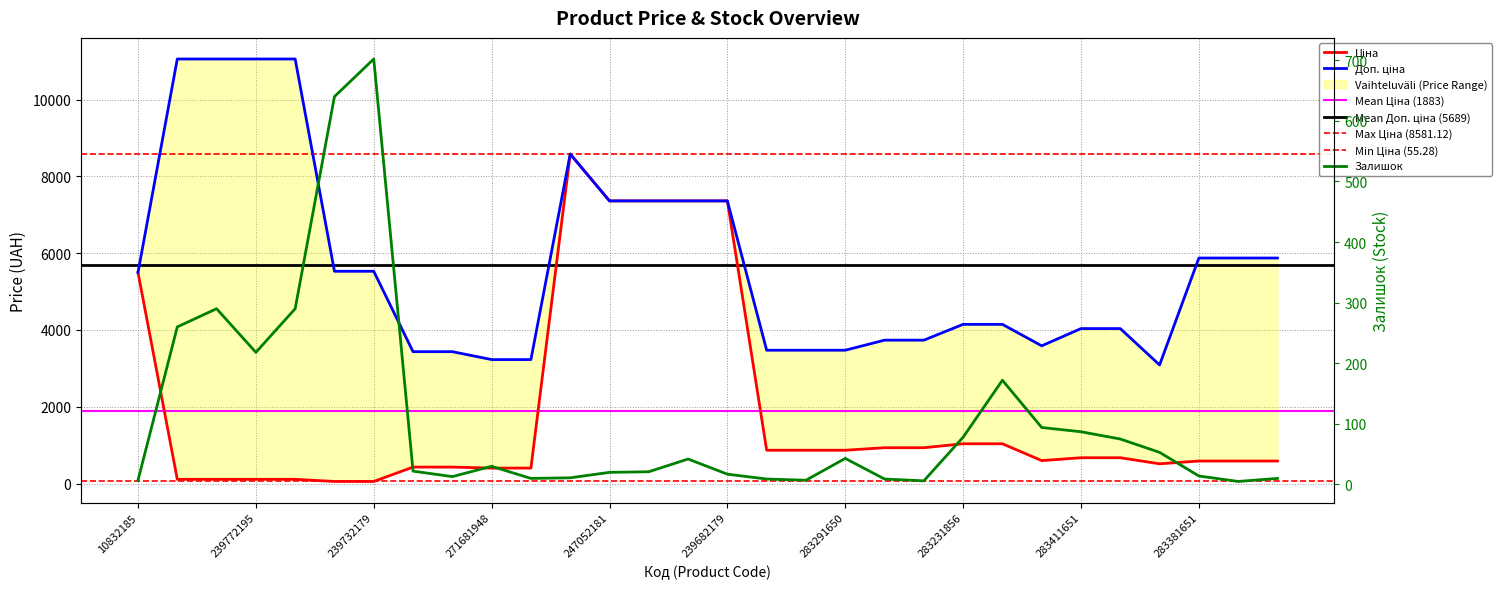

How many values in the Доп. ціна series are below 5497?

15